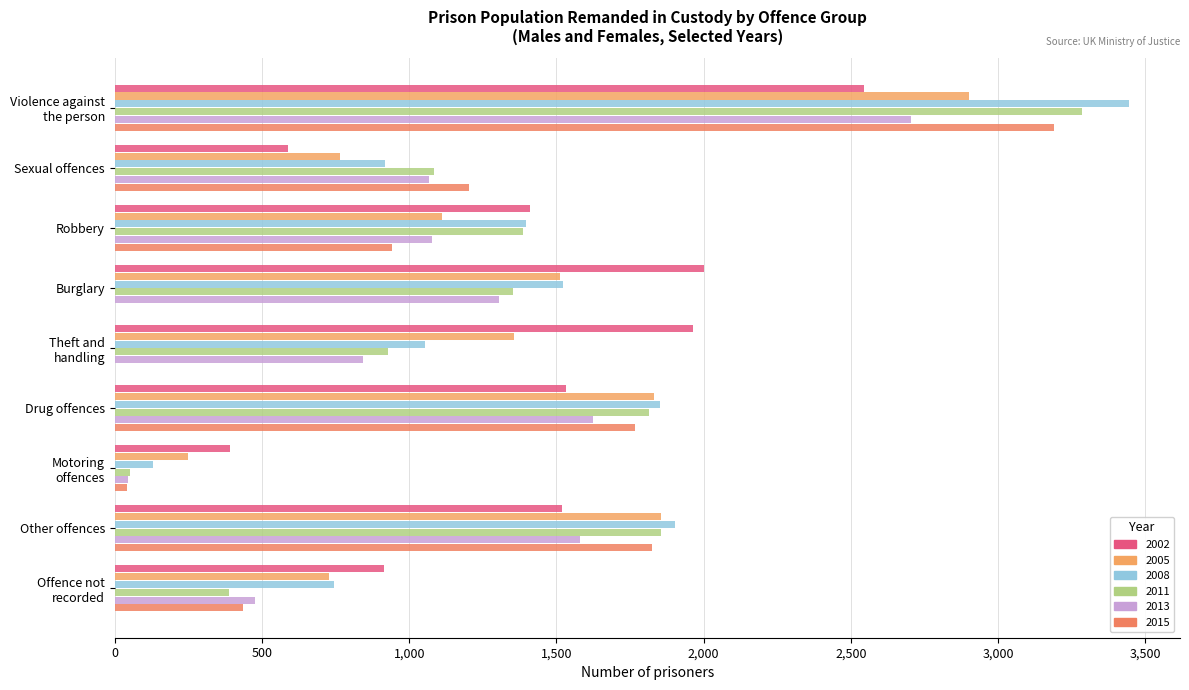

What is the difference between the 2011 values at Theft and
handling and Drug offences?

887